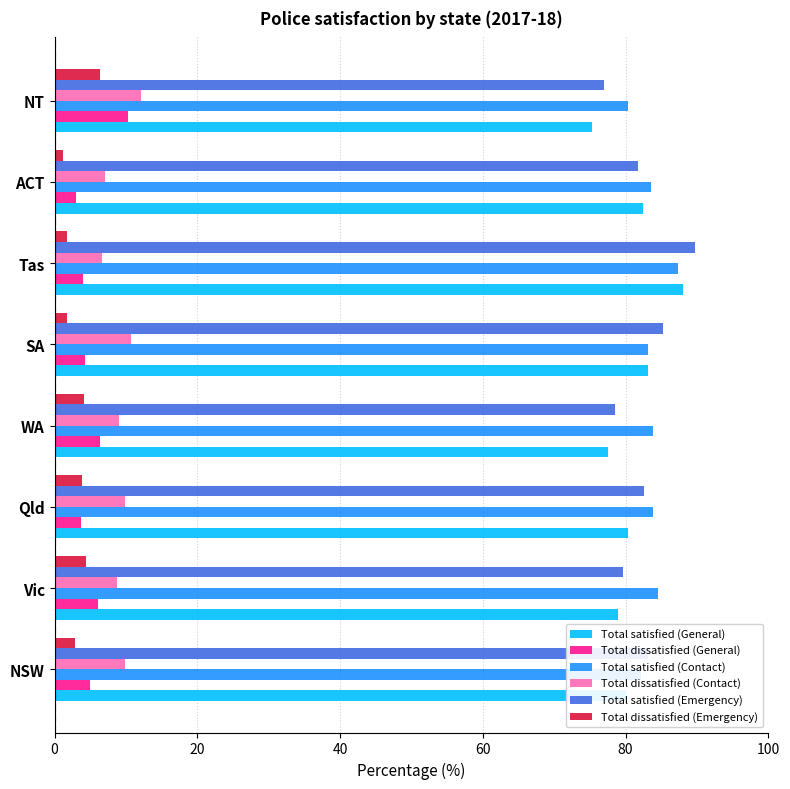

Which series has the largest total across all categories?

Total satisfied (Contact)